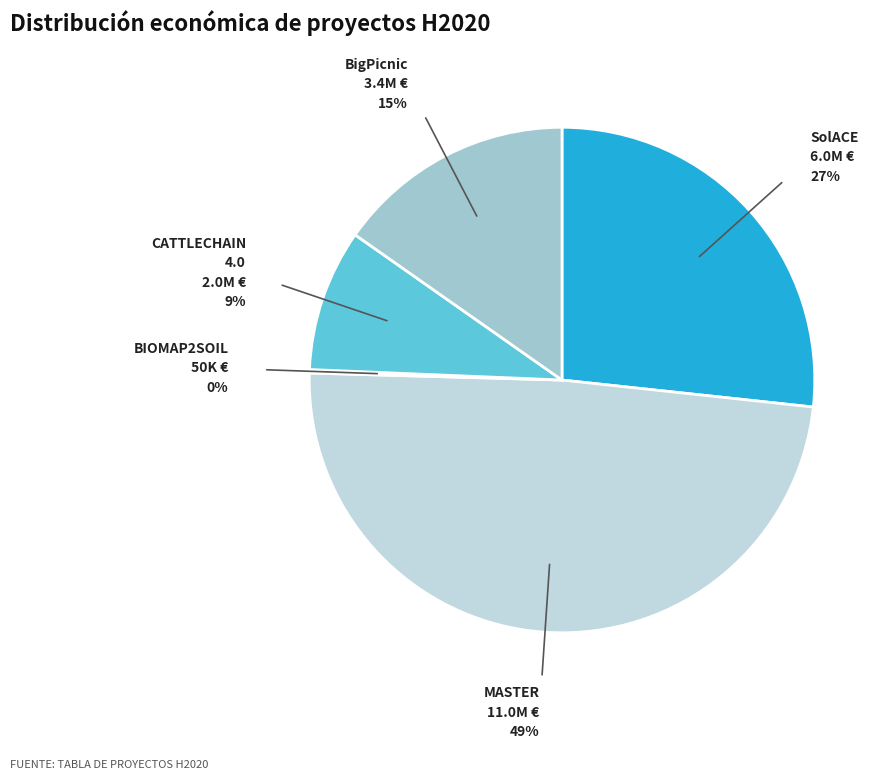

Which slice is the largest?

MASTER